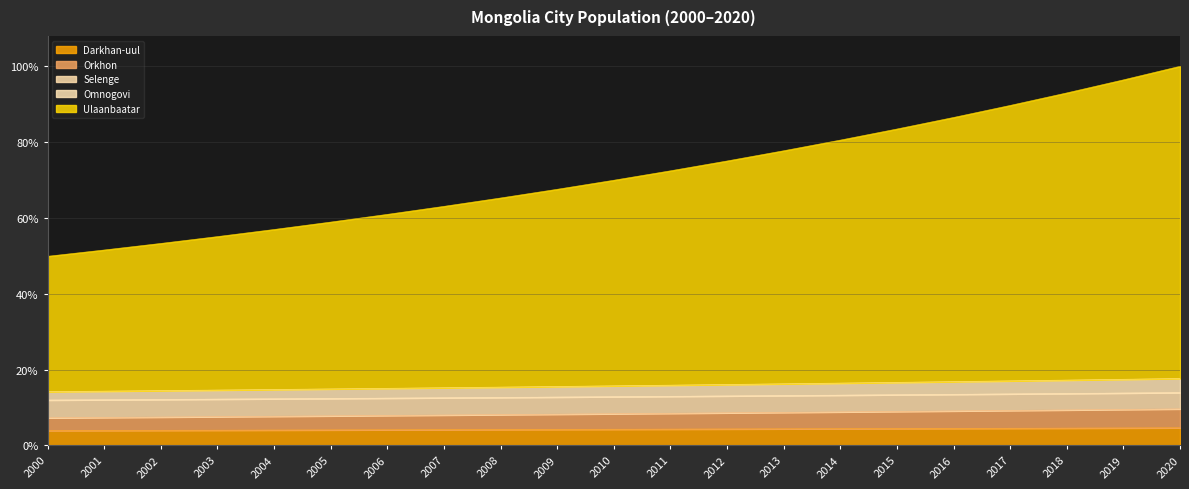

Which series has the largest total across all categories?

Ulaanbaatar